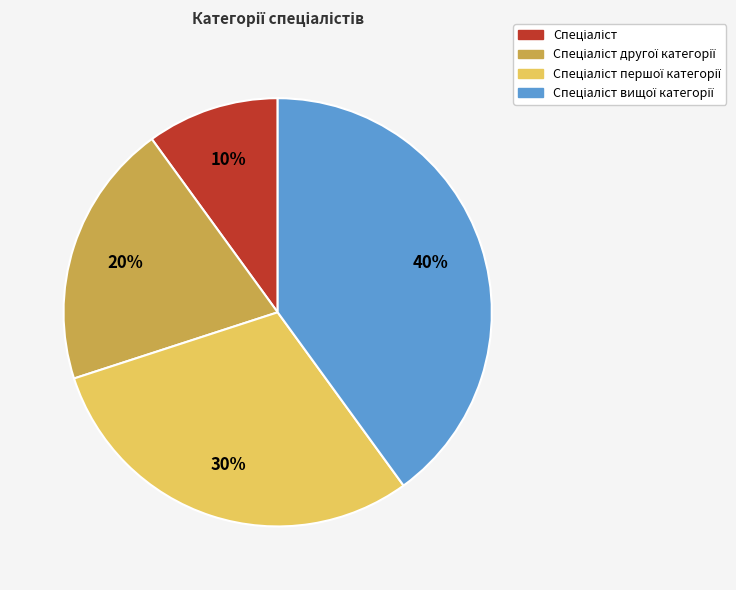

Does any single category account for the majority?

No